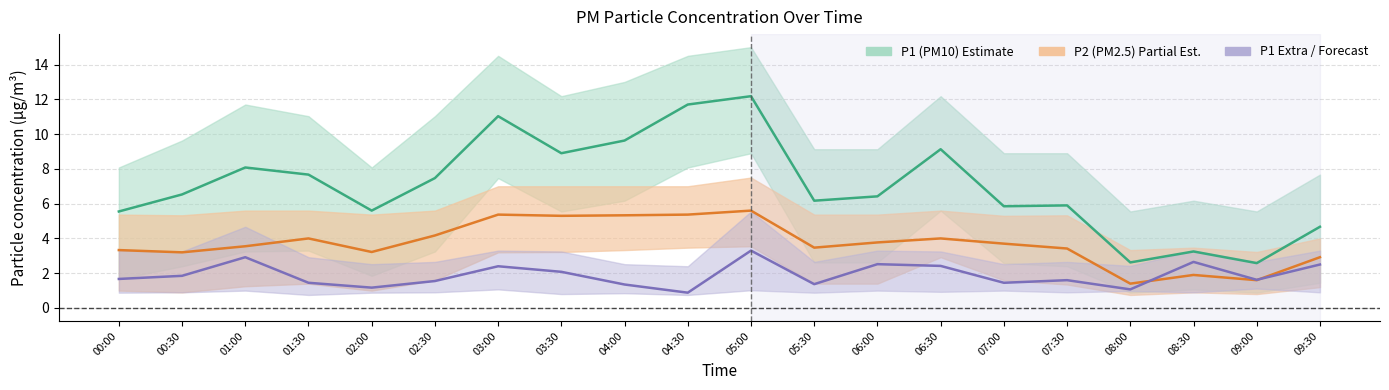

Rank the series at 00:00 from lowest to highest value.

P1 extra, P2 (PM2.5), P1 (PM10)